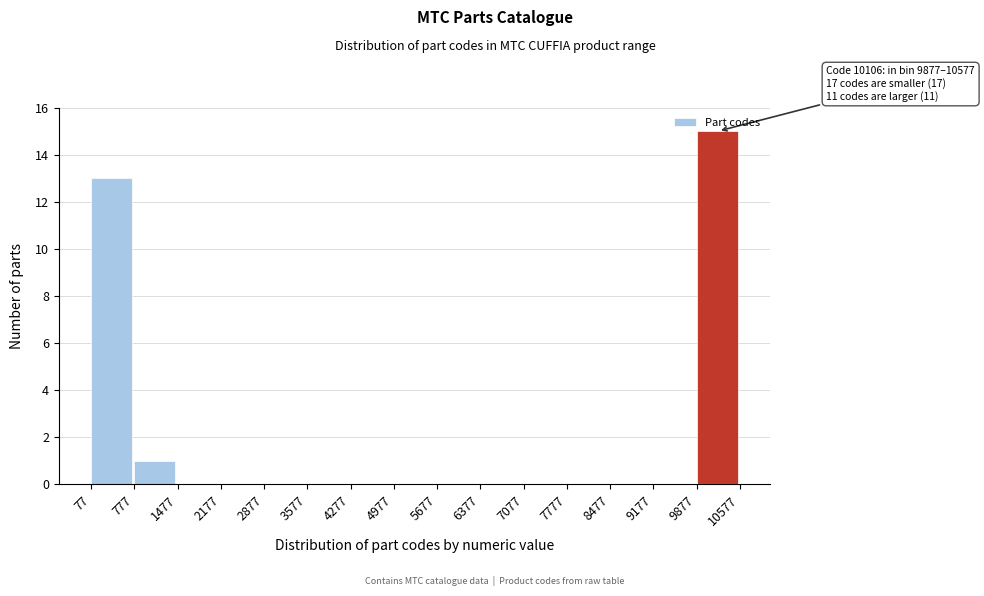

Over which range of the x-axis is the bar tallest?

9877 to 10577